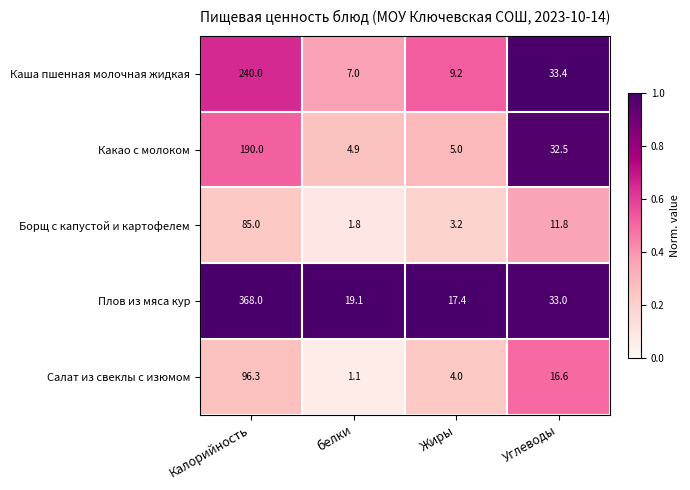

What is the maximum value shown in the chart?

368.0